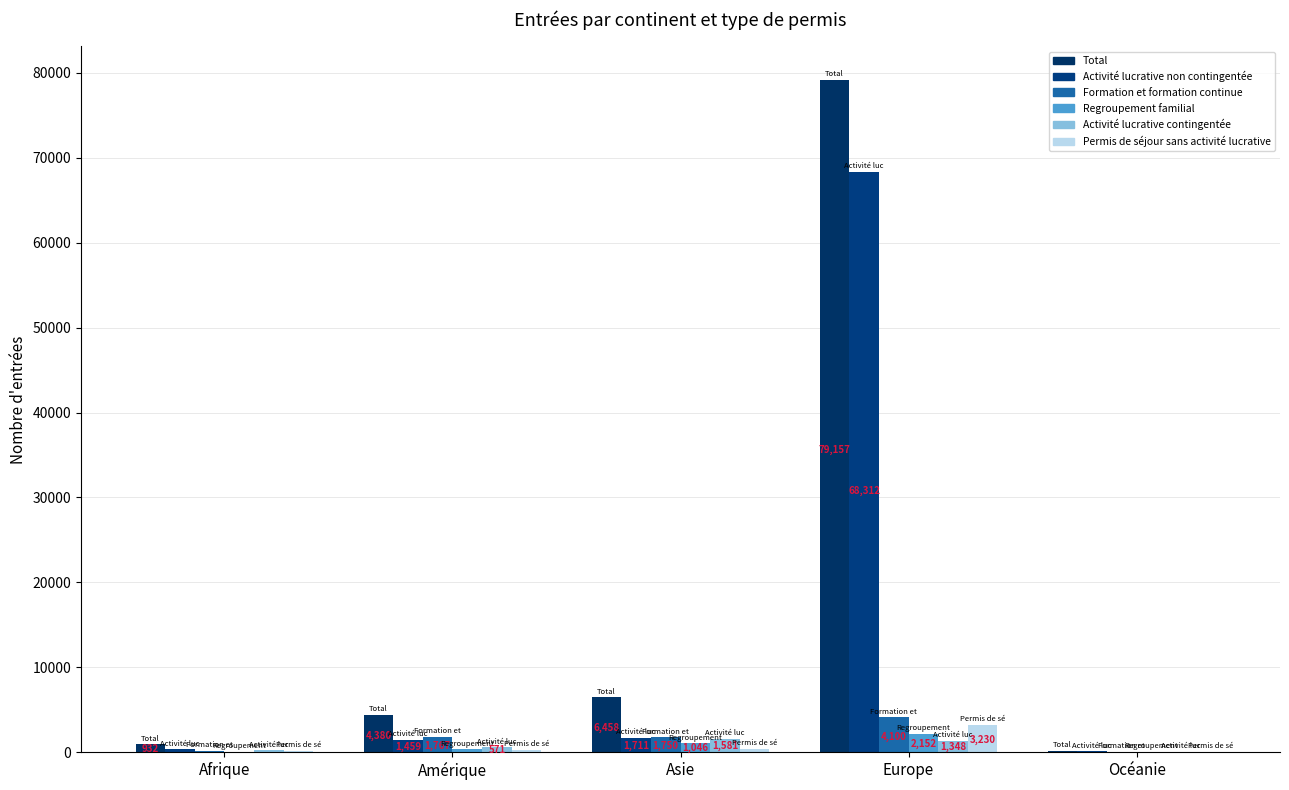

Where is Regroupement familial nearest to the value 1084?

Asie